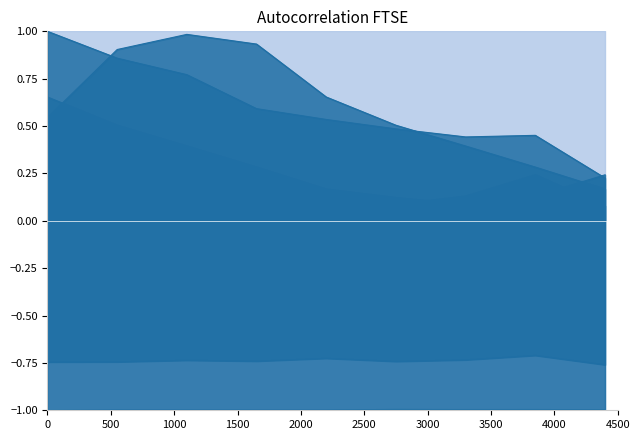

The value of col_38 at 2018 is 0.0. True or false?

False